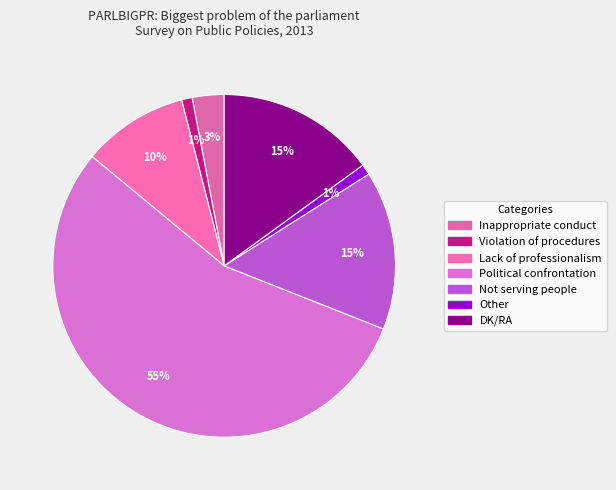

How many slices are in this pie chart?

7